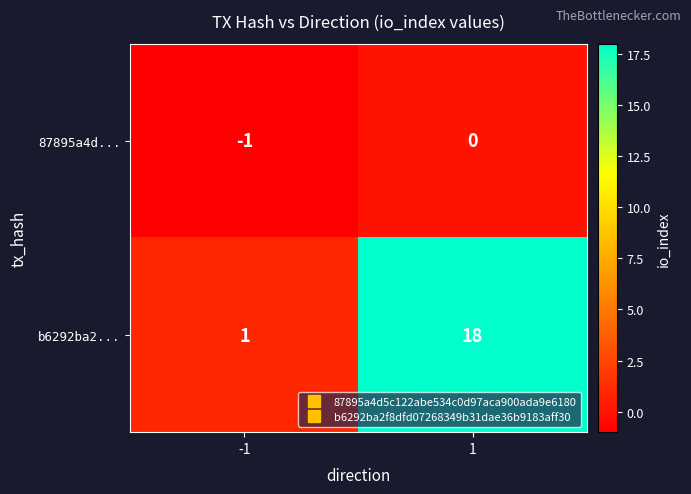

Which series changed the most between -1 and 1?

b6292ba2...